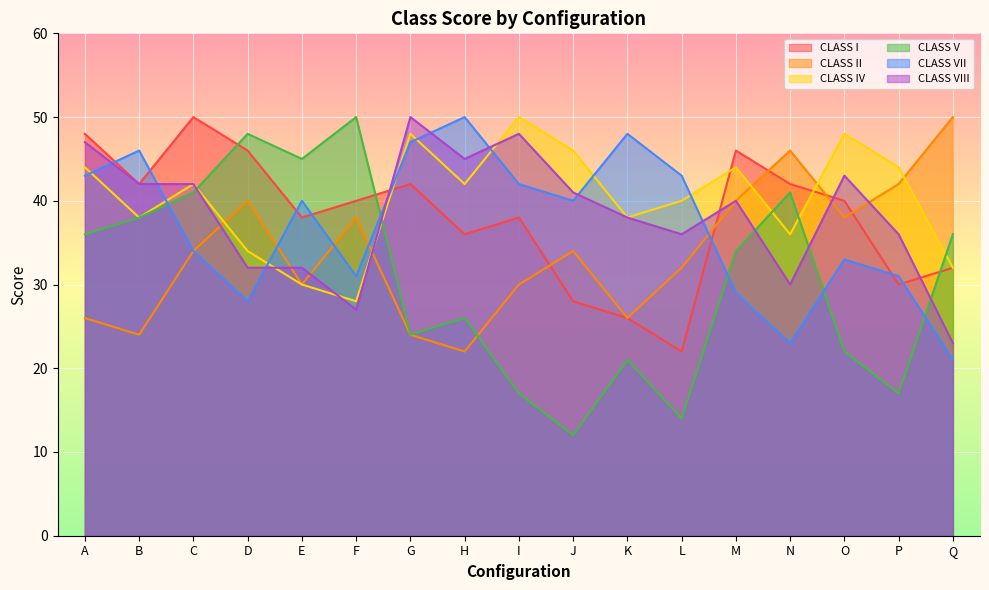

In CLASS VIII, how many points are higher than both neighbors (excluding endpoints)?

4